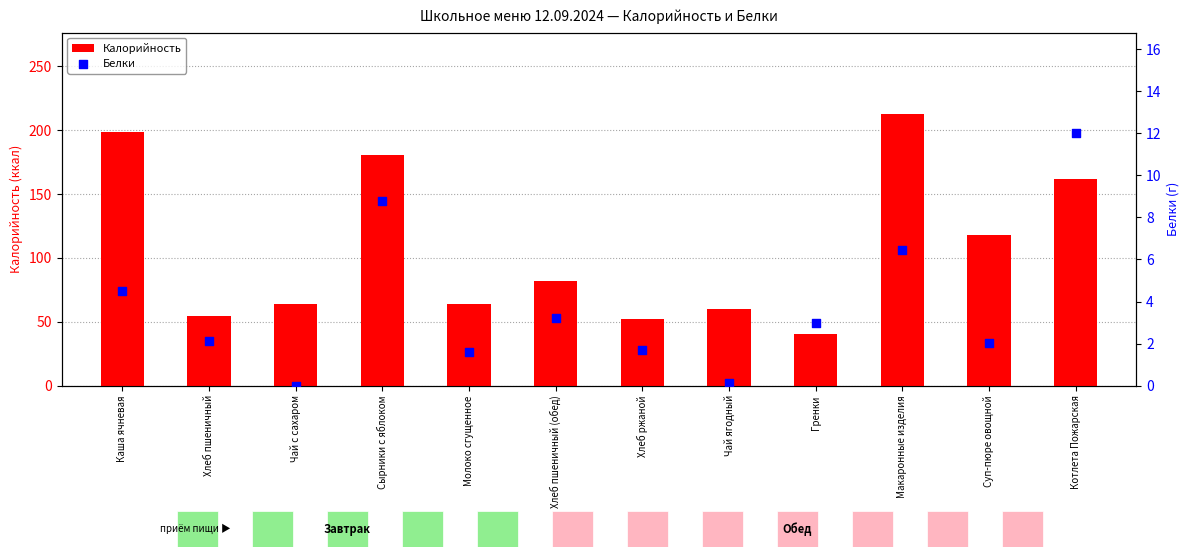

Which series has the largest Y range (max minus min)?

Калорийность